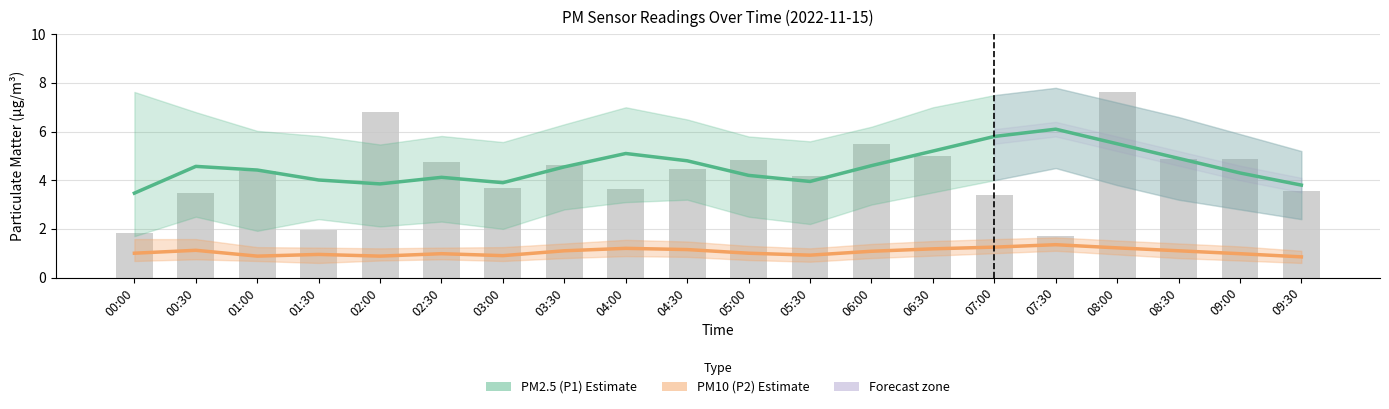

True or false: PM2.5 (P1) has a value of 7.2 at 00:30.

False